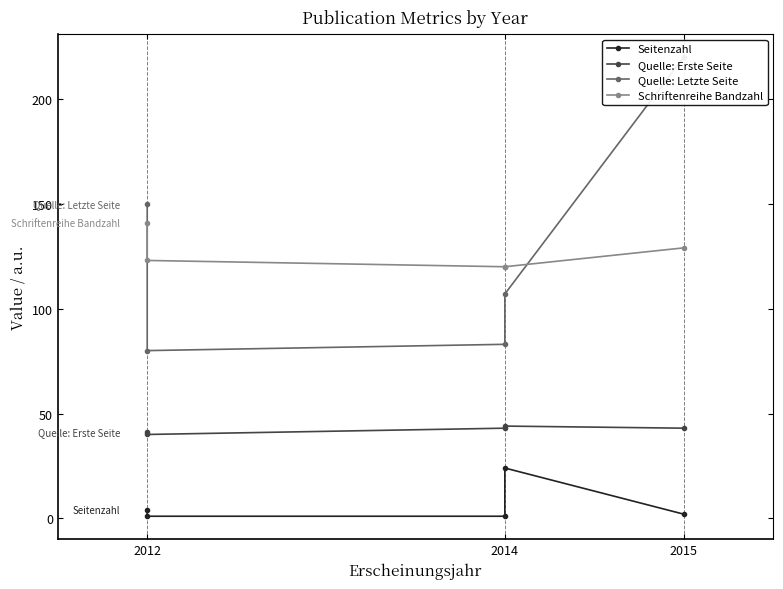

How many interior local valleys does the Quelle: Erste Seite series have?

1